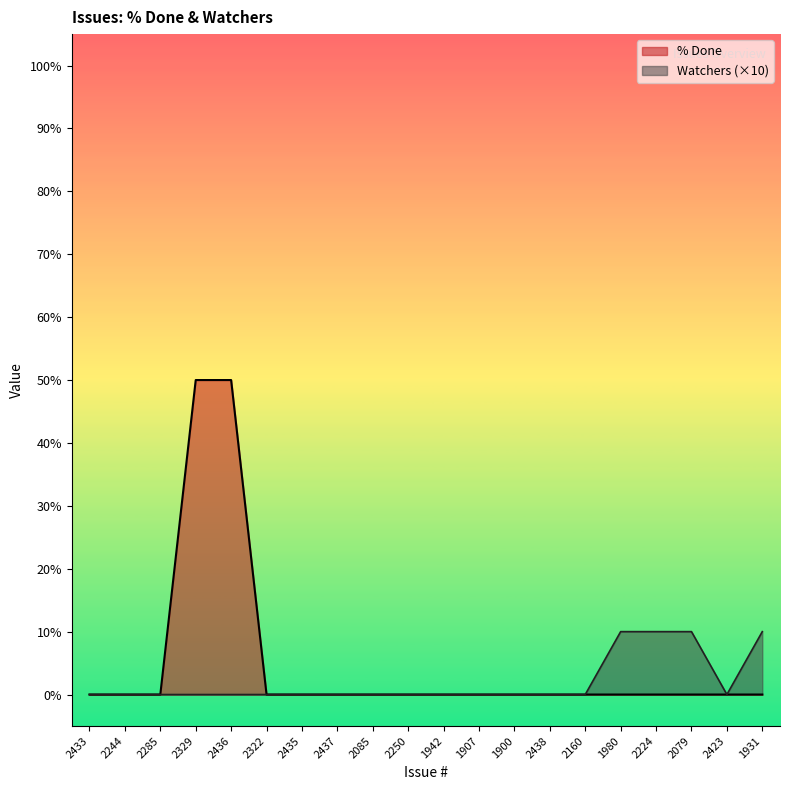

Which category has the highest value across all series?

2329